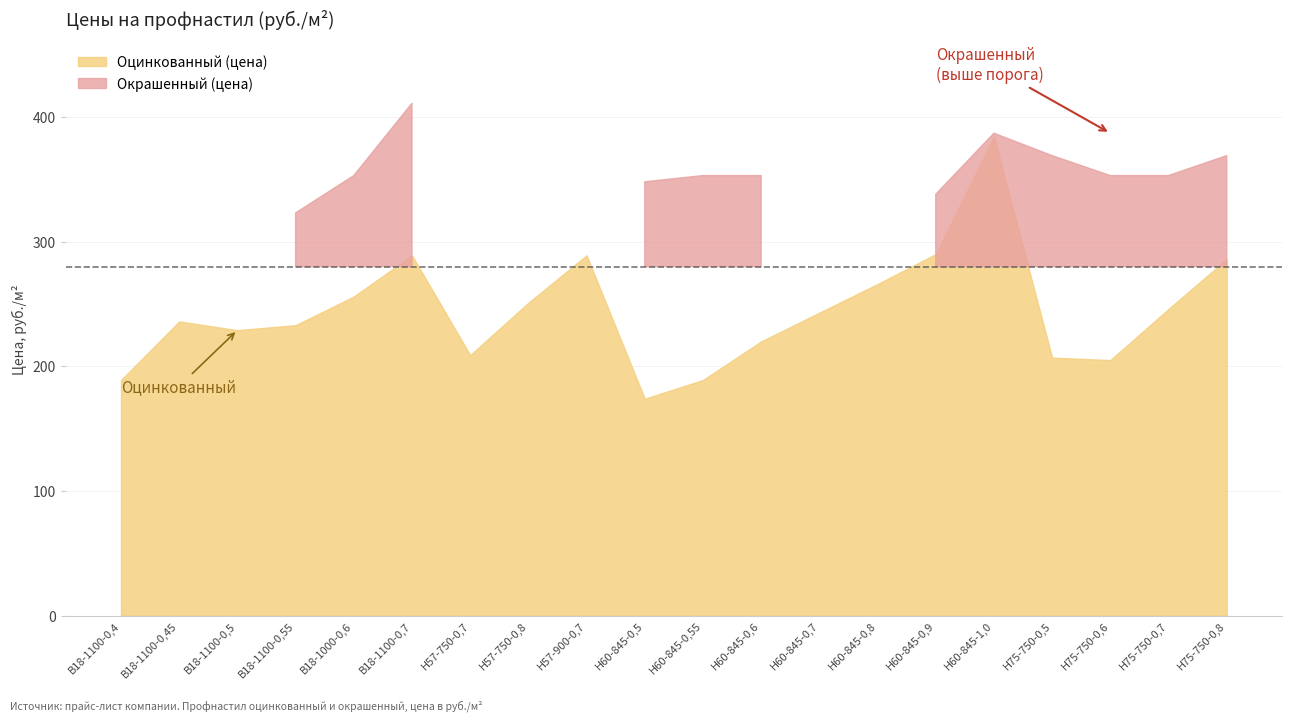

At which category does Окрашенный (цена) reach its first local peak?

В18-1100-0,7